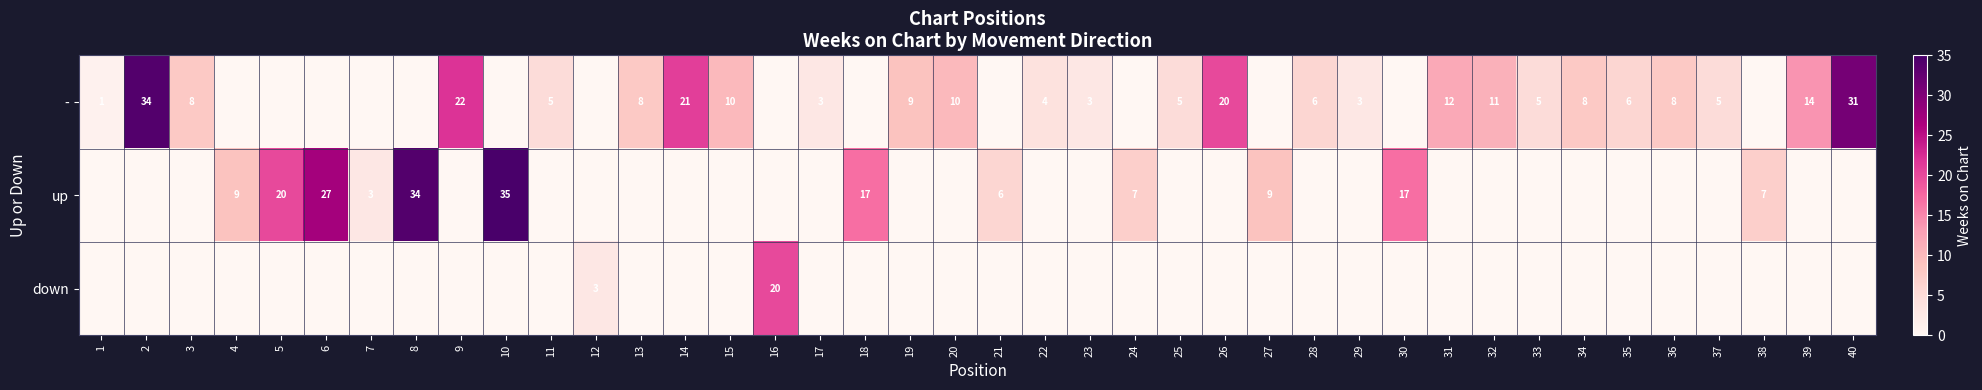

What is the spread (max minus min) of values at 6?

27